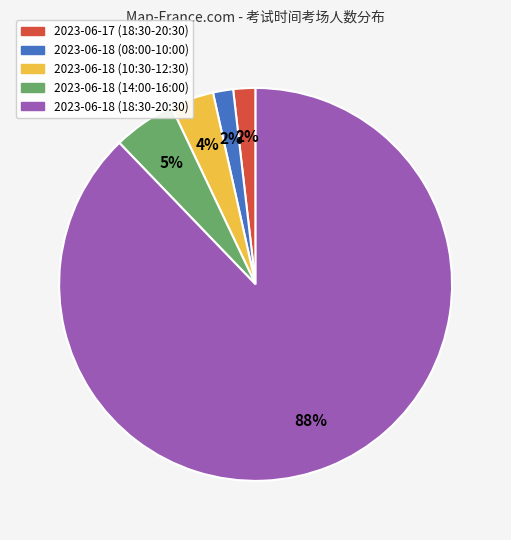

How many slices are in this pie chart?

5